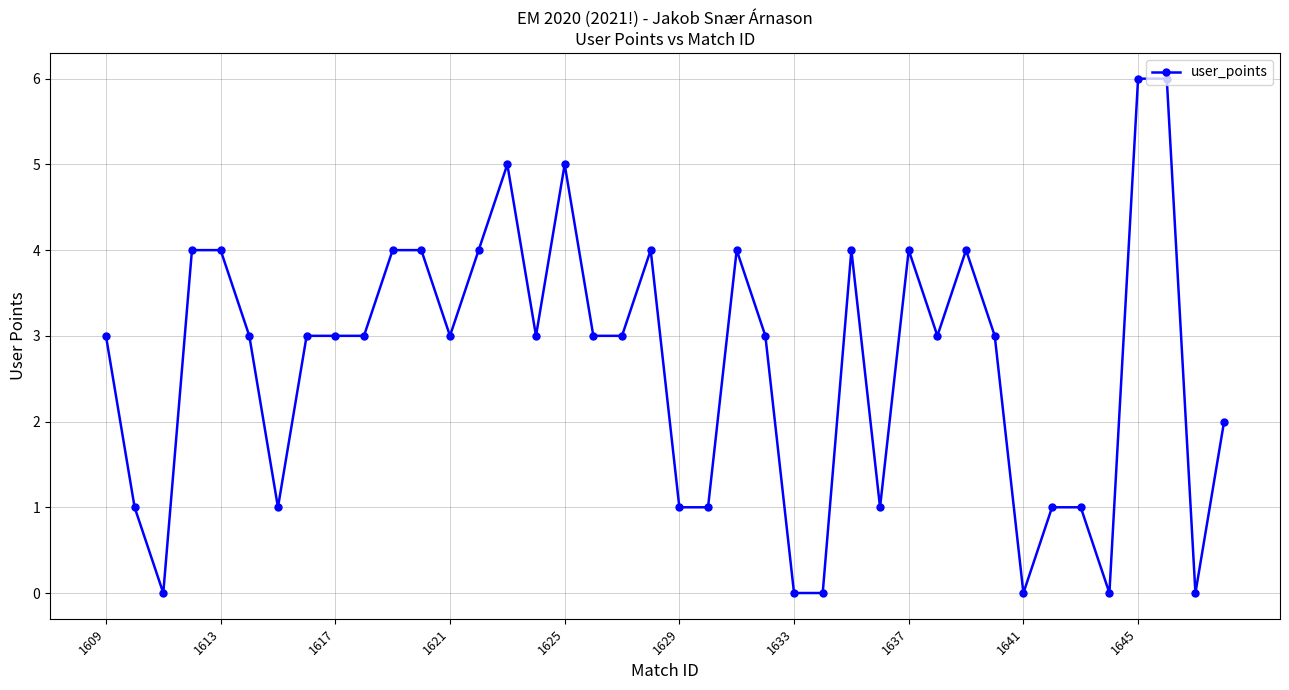

How many distinct data groups are displayed?

1